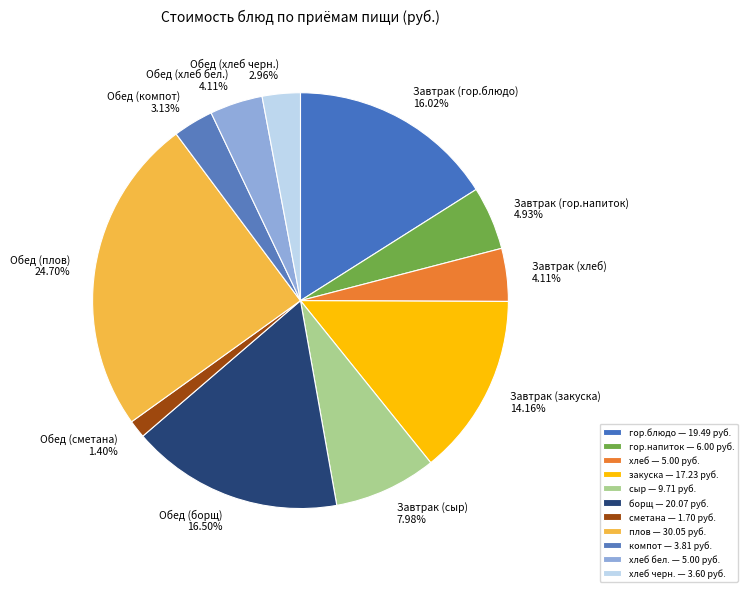

Do Завтрак (гор.блюдо) and Обед (компот) together represent more than half of the pie?

No